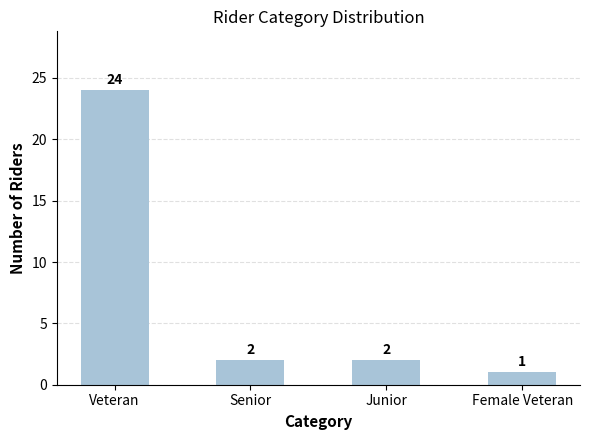

Reading right to left, extract all data points from this chart.

Female Veteran=1	Junior=2	Senior=2	Veteran=24